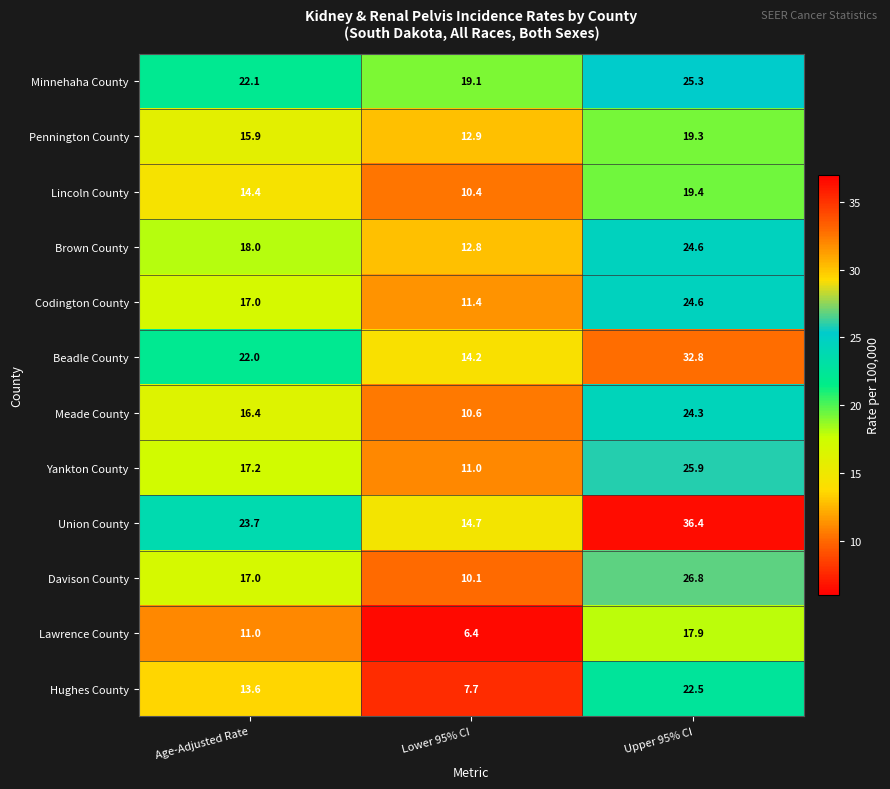

List the labels in order of Pennington County value, largest first.

Upper 95% CI, Age-Adjusted Rate, Lower 95% CI